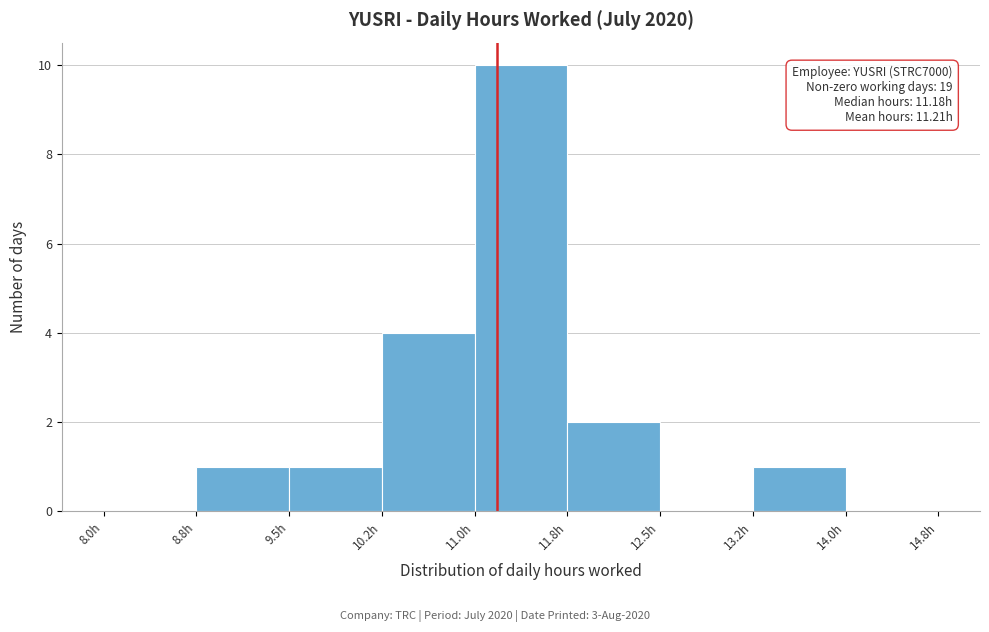

Over which range of the x-axis is the bar tallest?

11.00 to 11.75